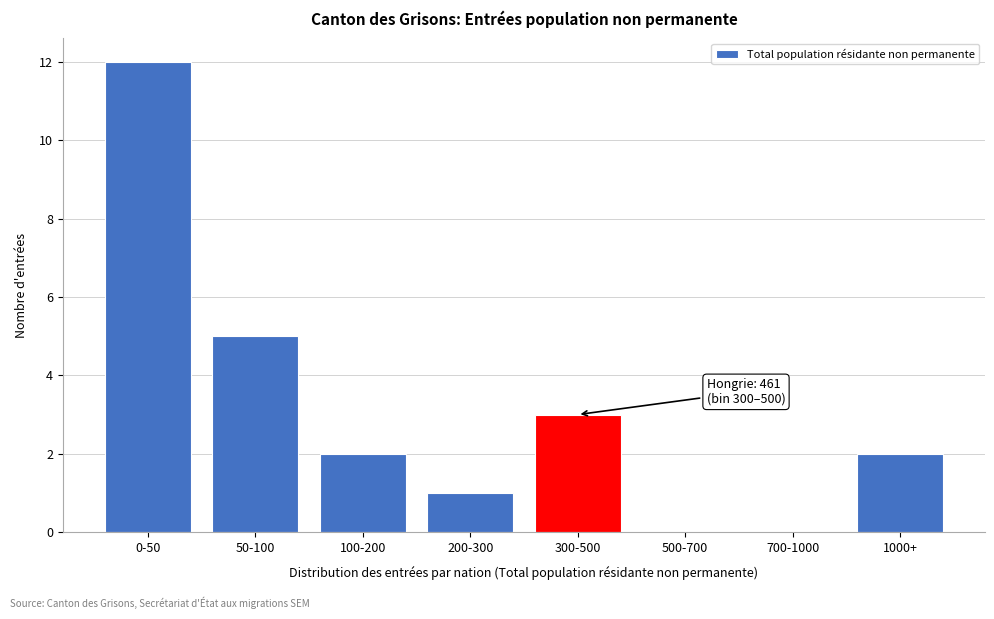

Reading left to right, list all the values displayed in this chart.

0-50=12	50-100=5	100-200=2	200-300=1	300-500=3	500-700=0	700-1000=0	1000+=2